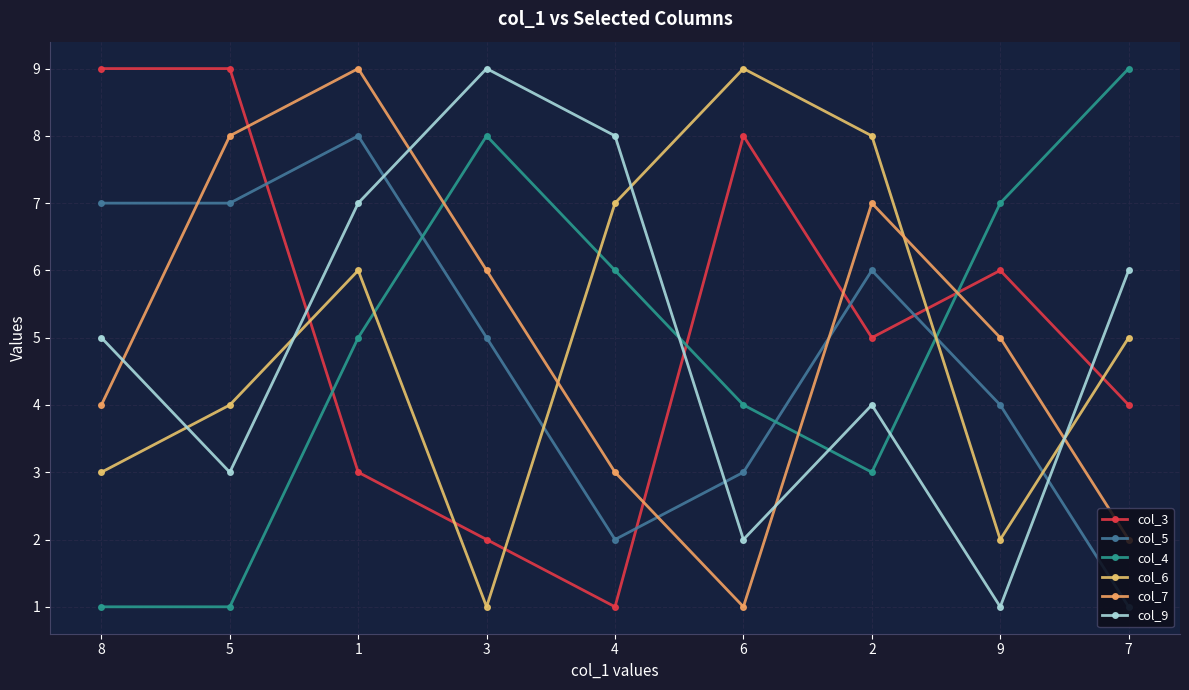

Reading right to left, list all the values displayed in this chart.

col_3: 7=4	9=6	2=5	6=8	4=1	3=2	1=3	5=9	8=9
col_5: 7=1	9=4	2=6	6=3	4=2	3=5	1=8	5=7	8=7
col_4: 7=9	9=7	2=3	6=4	4=6	3=8	1=5	5=1	8=1
col_6: 7=5	9=2	2=8	6=9	4=7	3=1	1=6	5=4	8=3
col_7: 7=2	9=5	2=7	6=1	4=3	3=6	1=9	5=8	8=4
col_9: 7=6	9=1	2=4	6=2	4=8	3=9	1=7	5=3	8=5